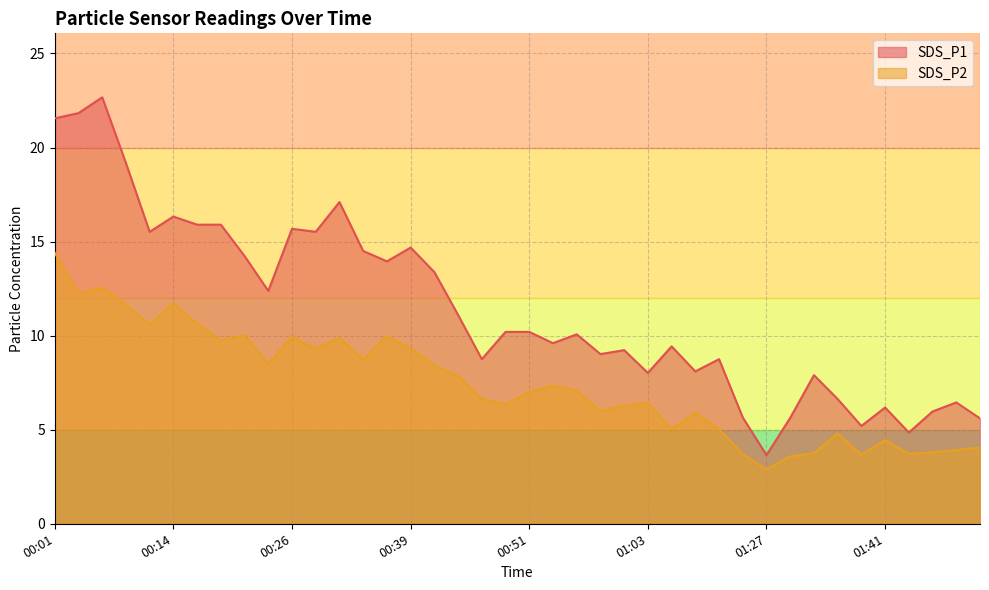

What is the minimum value for SDS_P1?

3.6